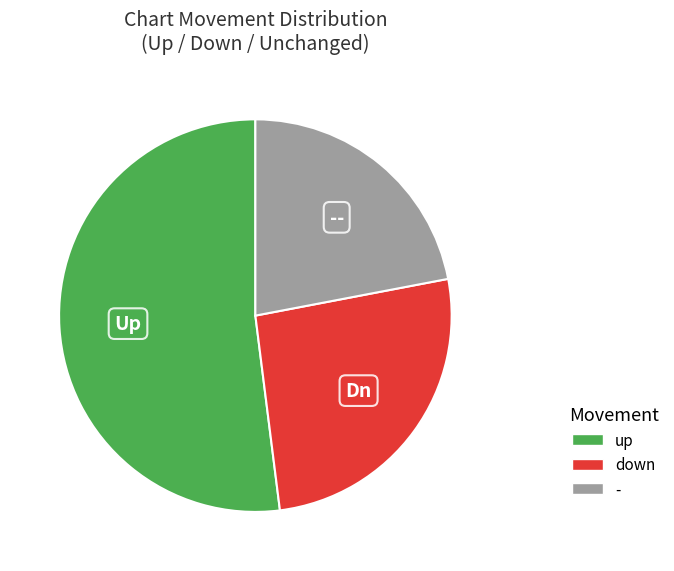

Which slice is the largest?

up